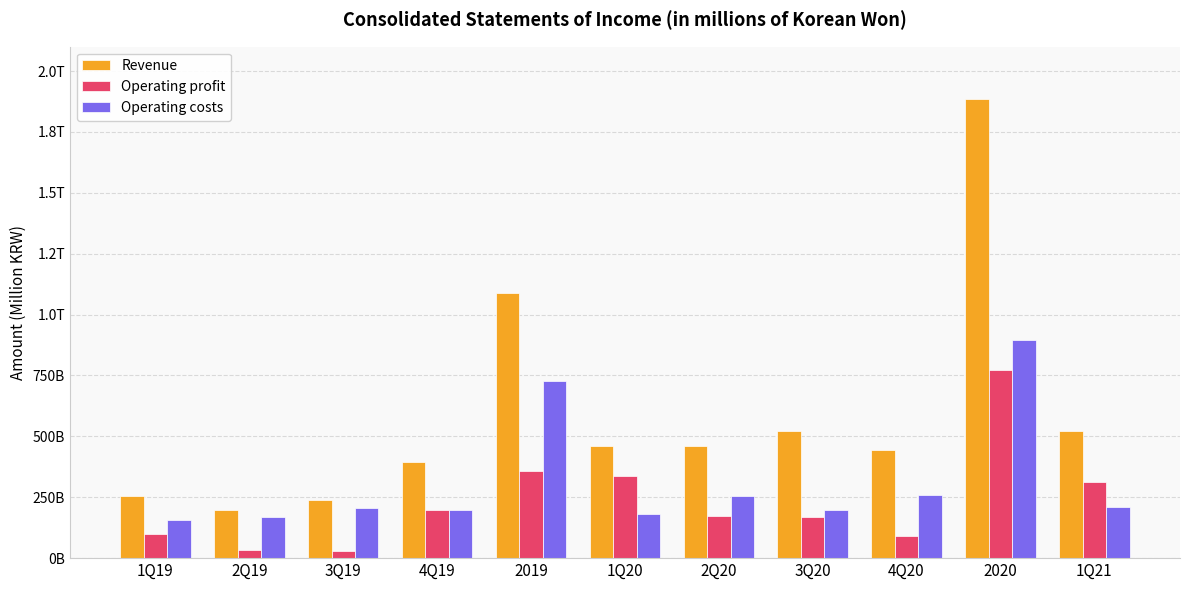

True or false: Operating profit has a value of 491538.3 at 2020.

False